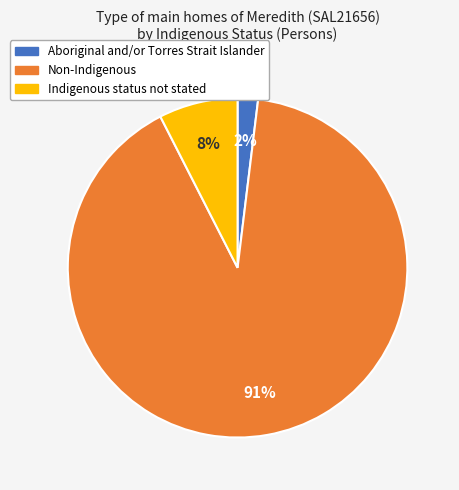

Between Aboriginal and/or Torres Strait Islander and Non-Indigenous, which is larger?

Non-Indigenous